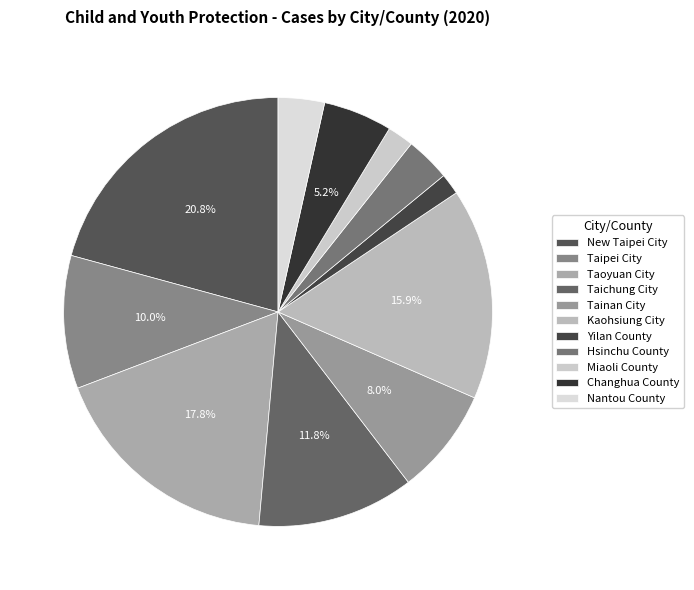

Is there a majority slice in this chart?

No